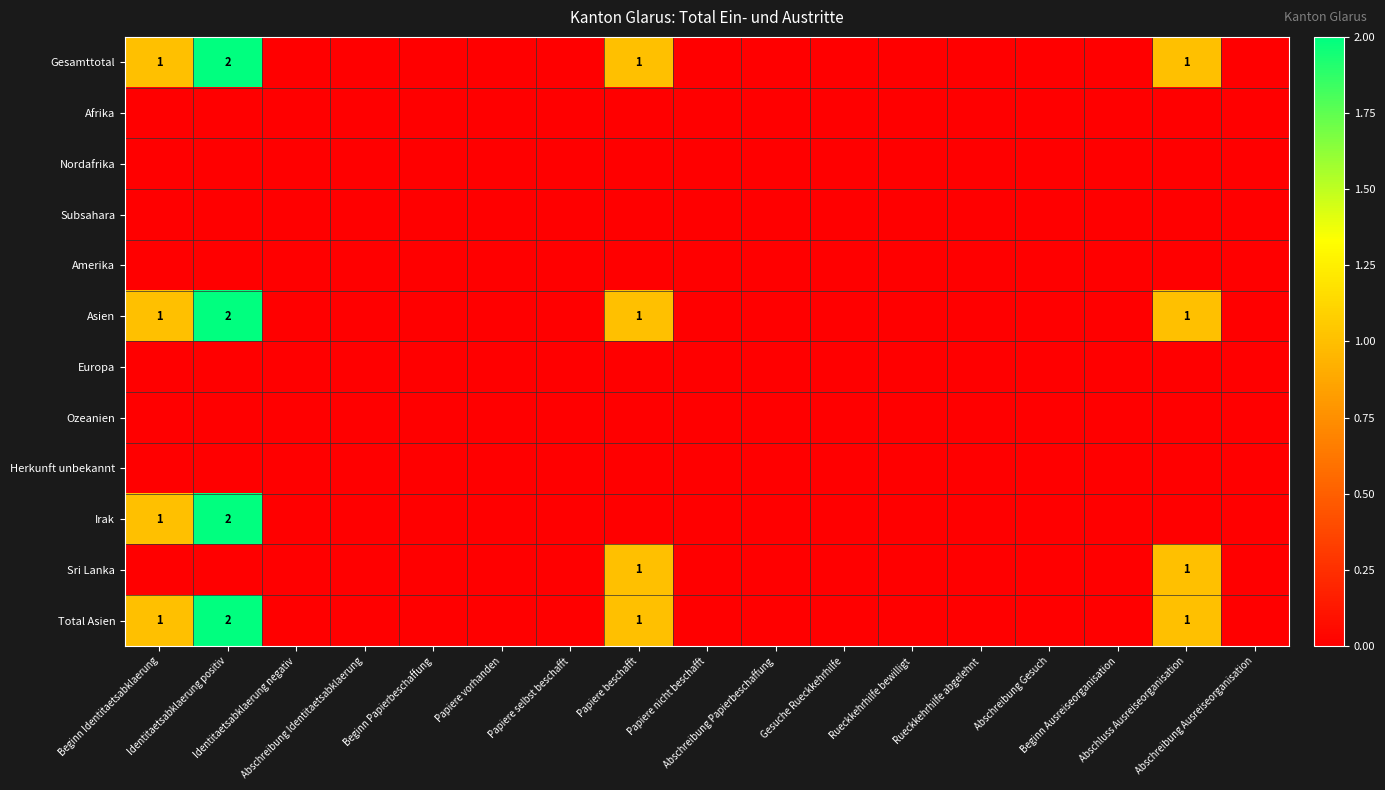

How many values in the Asien series exceed 0?

4